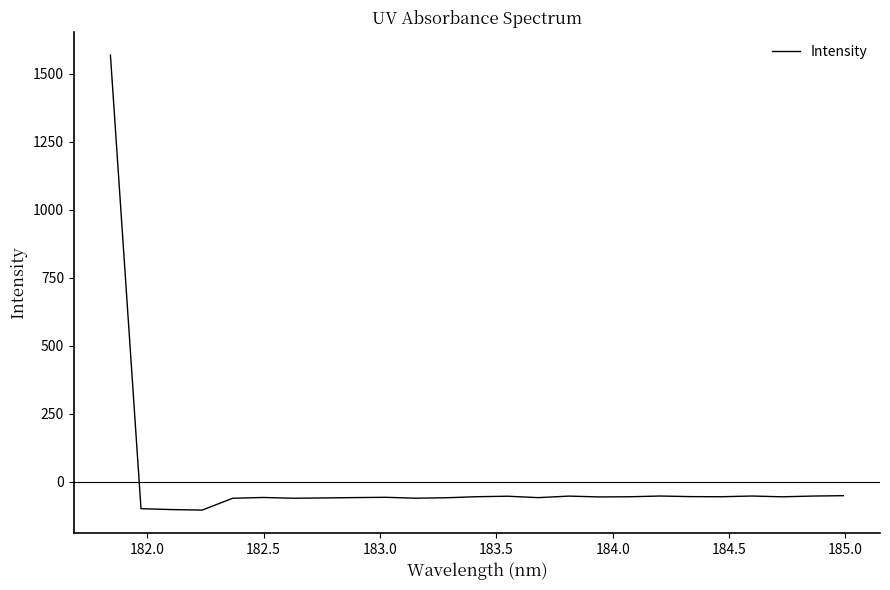

What is the maximum value shown in the chart?

1568.0